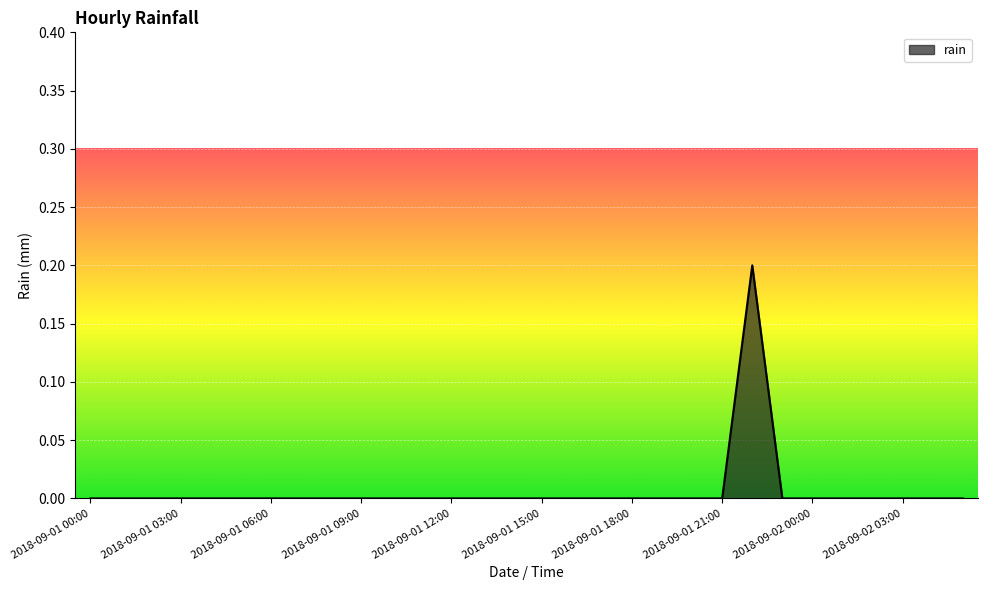

Reading right to left, what are all the values shown in this chart?

0.0	0.0	0.0	0.0	0.0	0.0	0.0	0.2	0.0	0.0	0.0	0.0	0.0	0.0	0.0	0.0	0.0	0.0	0.0	0.0	0.0	0.0	0.0	0.0	0.0	0.0	0.0	0.0	0.0	0.0